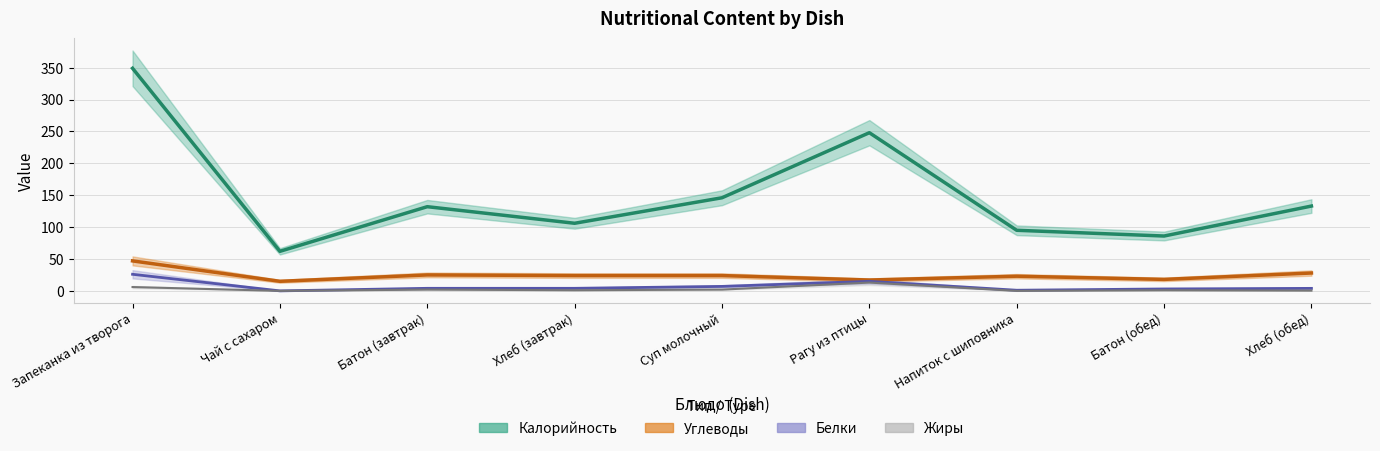

What is the total value across all series at Батон (завтрак)?

163.0